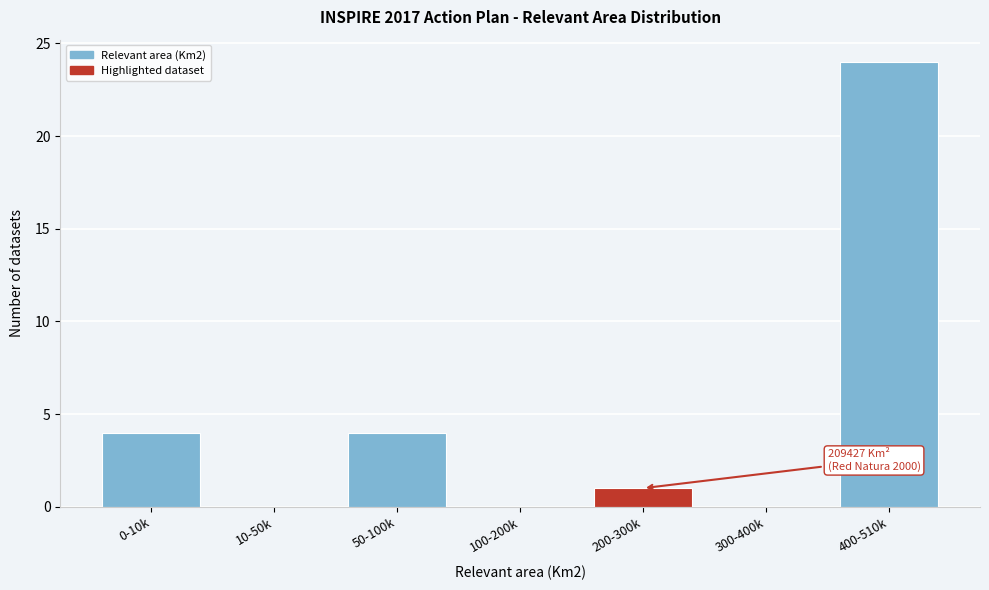

Reading left to right, what are all the values shown in this chart?

0-10k=4	10-50k=0	50-100k=4	100-200k=0	200-300k=1	300-400k=0	400-510k=24